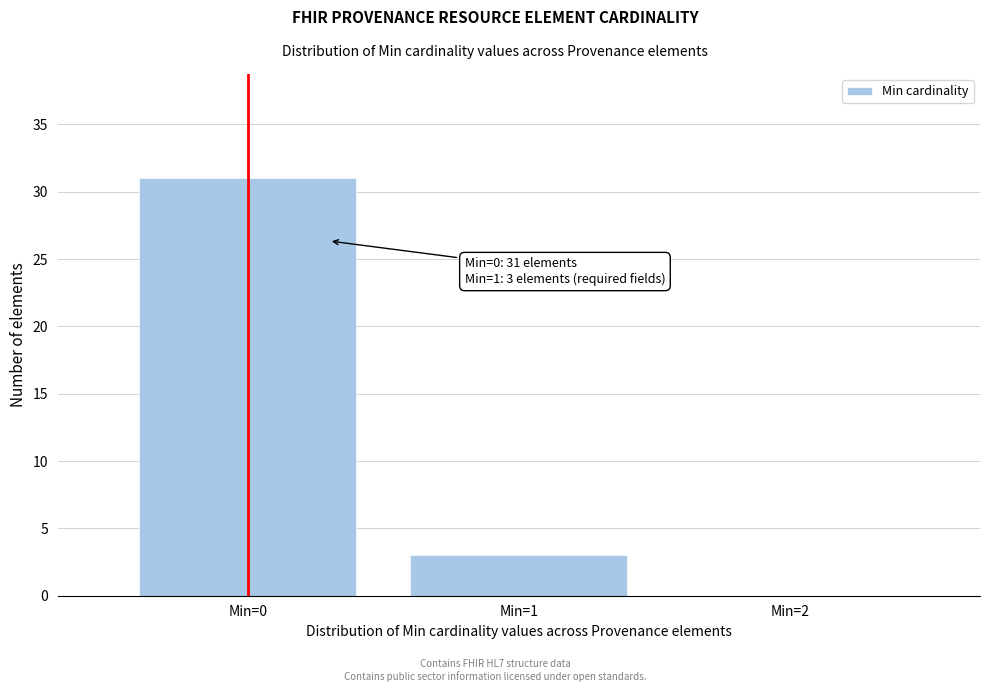

Over which range of the x-axis is the bar tallest?

-0.5 to 0.5